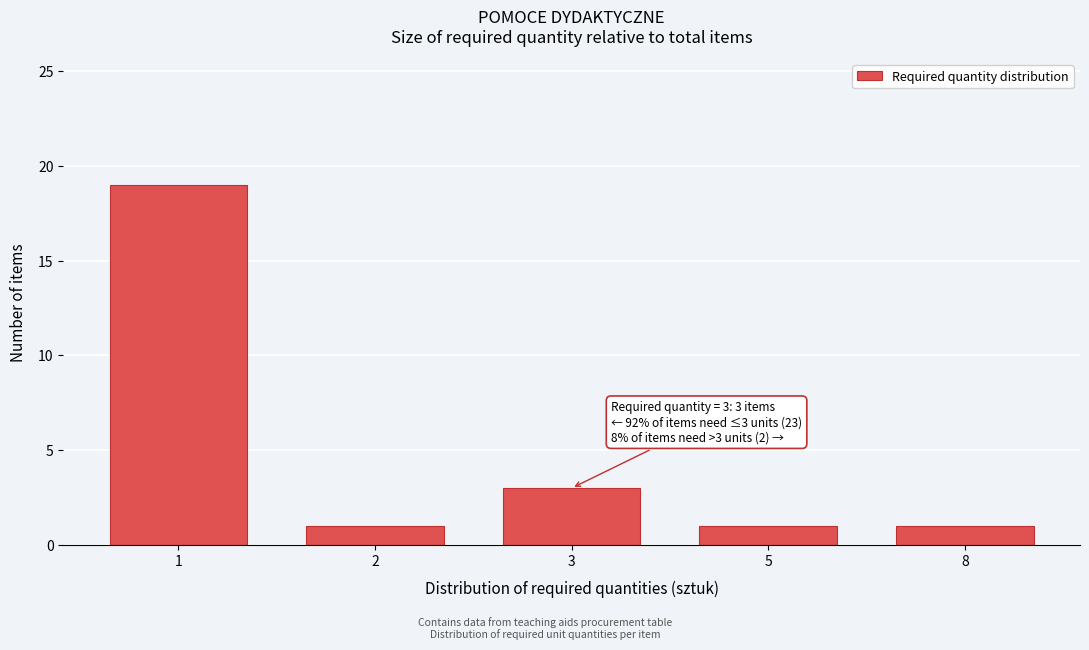

Reading left to right, list all the values displayed in this chart.

1=19	2=1	3=3	5=1	8=1